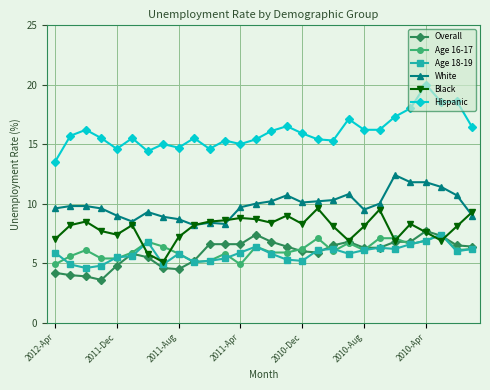

Which series has the largest range (max minus min)?

Hispanic